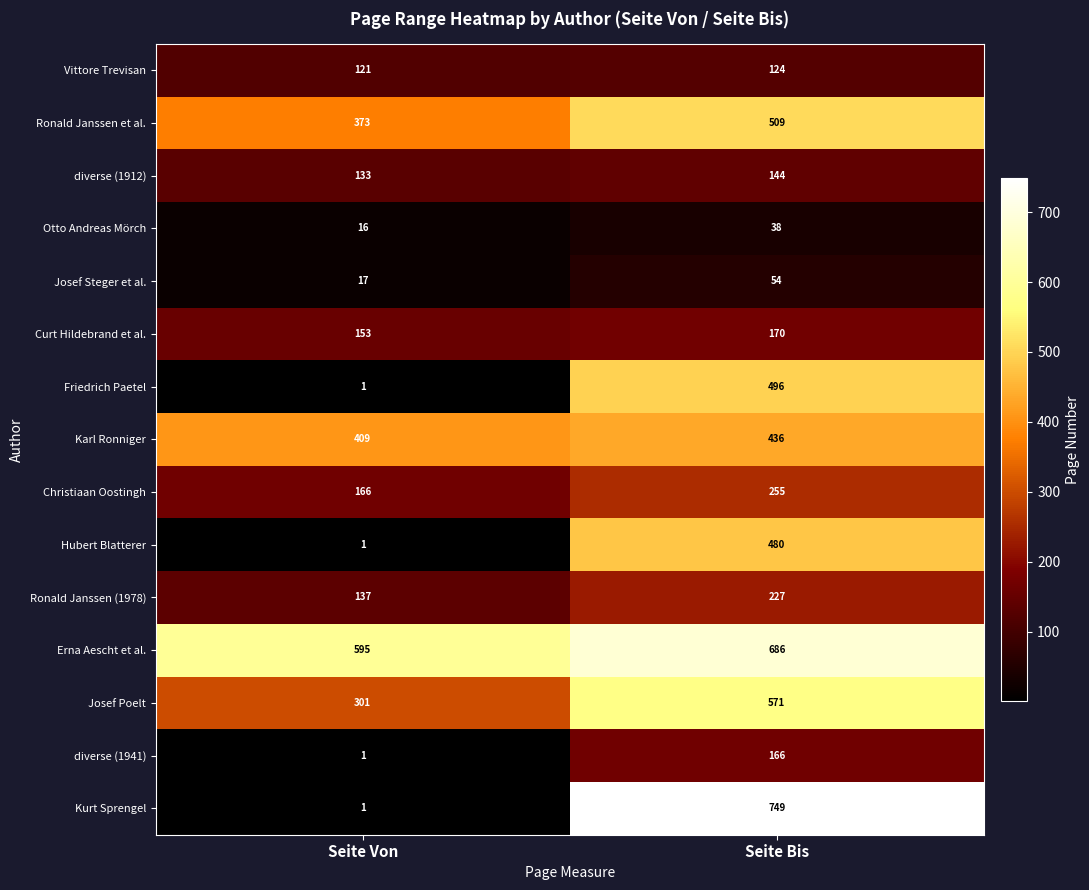

What is the sum of all Ronald Janssen (1978) values?

364